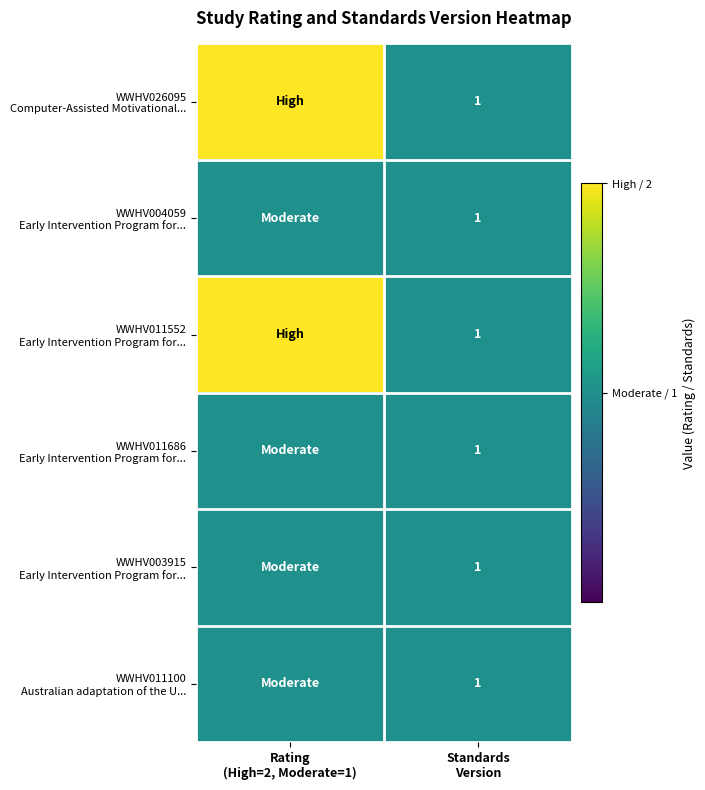

List the series in order of their peak value, highest first.

WWHV026095 Computer-Assisted Motivational..., WWHV011552 Early Intervention Program for..., WWHV004059 Early Intervention Program for..., WWHV011686 Early Intervention Program for..., WWHV003915 Early Intervention Program for..., WWHV011100 Australian adaptation of the U...